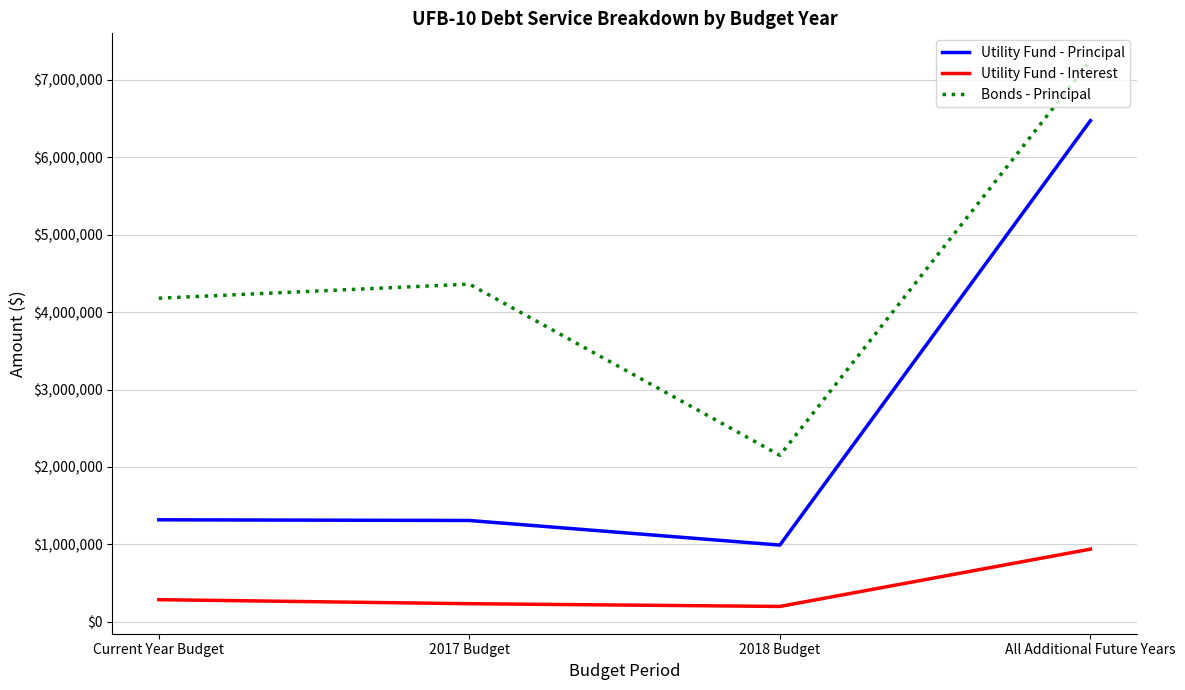

Is the value of Bonds - Principal at 2017 Budget greater than the value of Utility Fund - Principal at All Additional Future Years?

No